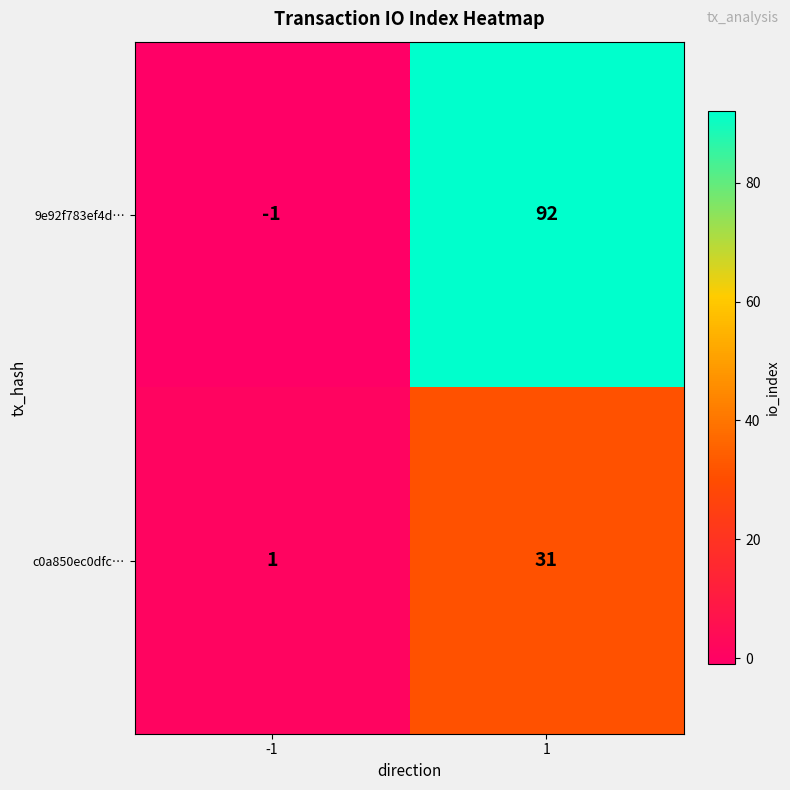

What is the approximate value of 9e92f783ef4d… at 1, to the nearest 5?

90